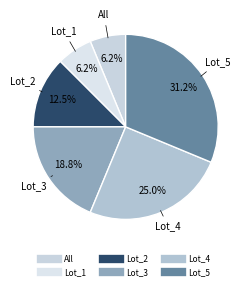

True or false: Lot_2 accounts for 22% of the total.

False